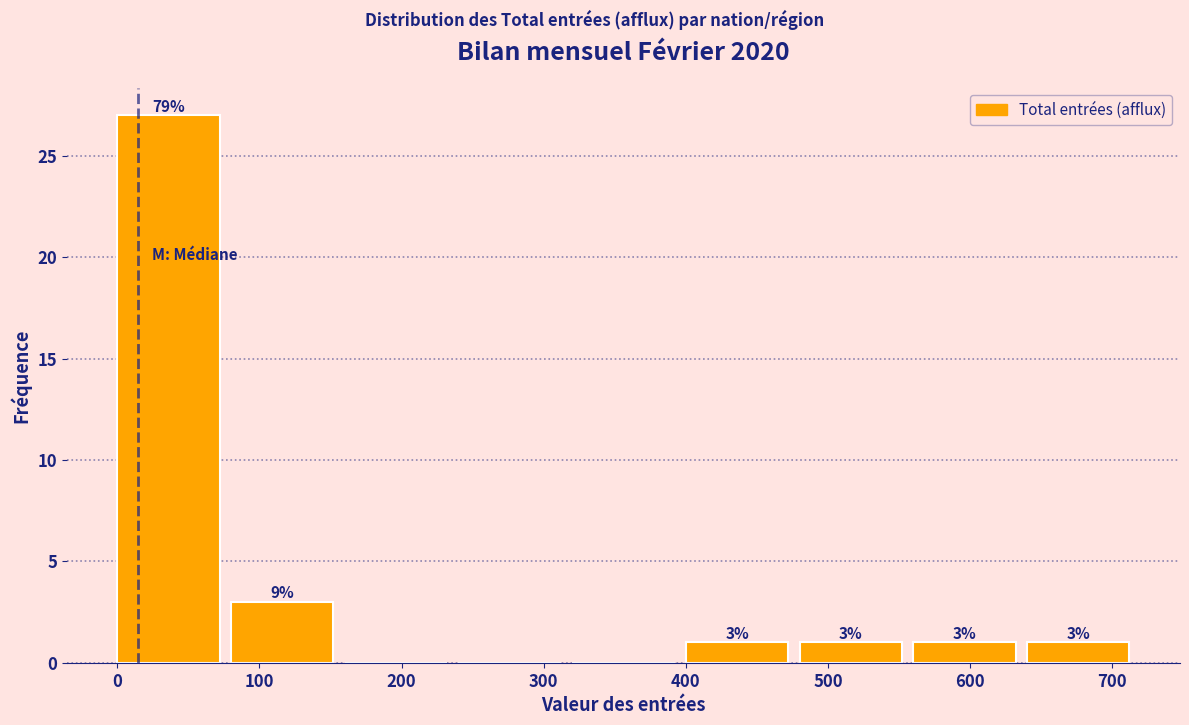

Over which range of the x-axis is the bar tallest?

0 to 80